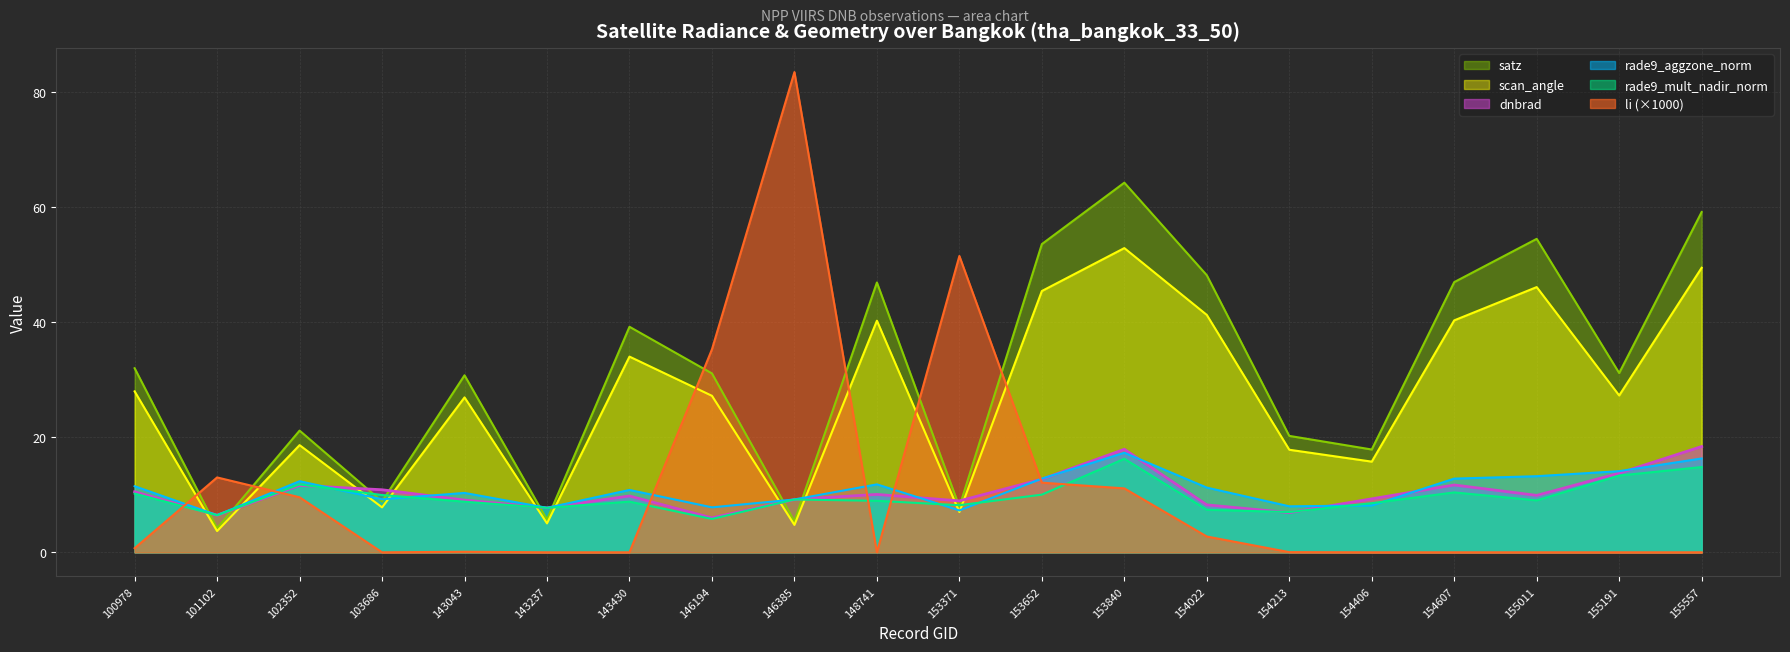

Count the number of categories in the chart.

20